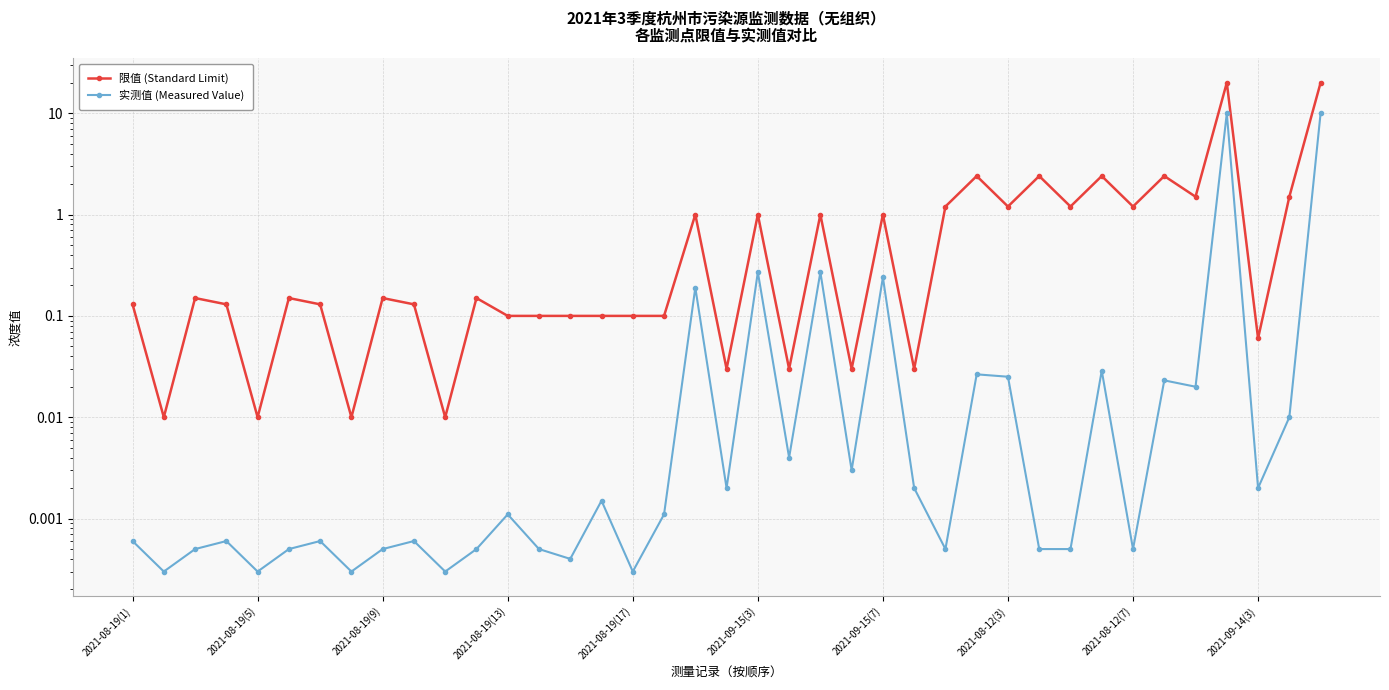

What is the value of the 限值 (Standard Limit) point at the 1st from the left?

0.1